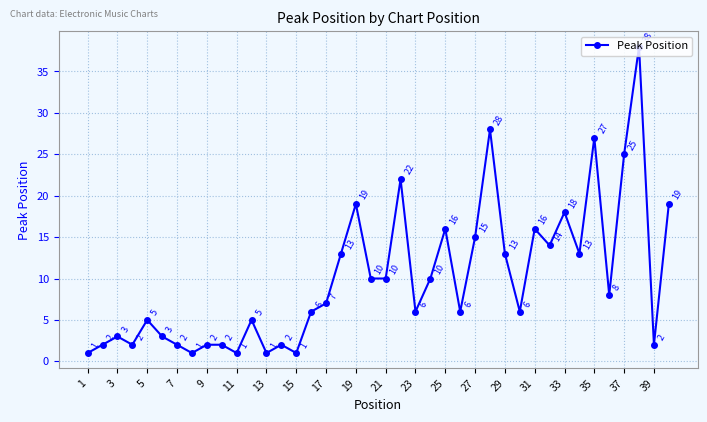

How many values are below 7?

20